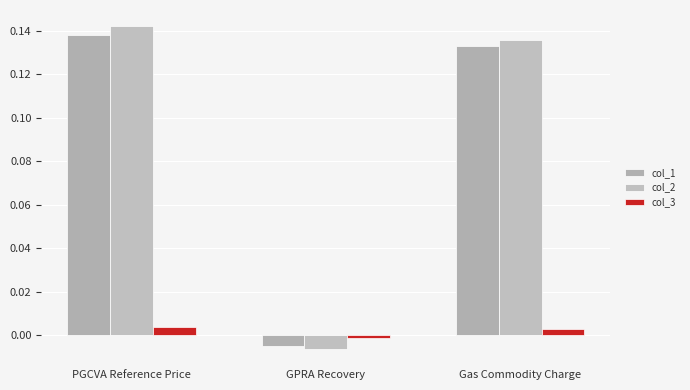

Reading right to left, transcribe all the data shown in this chart.

col_1: 0.1	-0.0	0.1
col_2: 0.1	-0.0	0.1
col_3: 0.0	-0.0	0.0